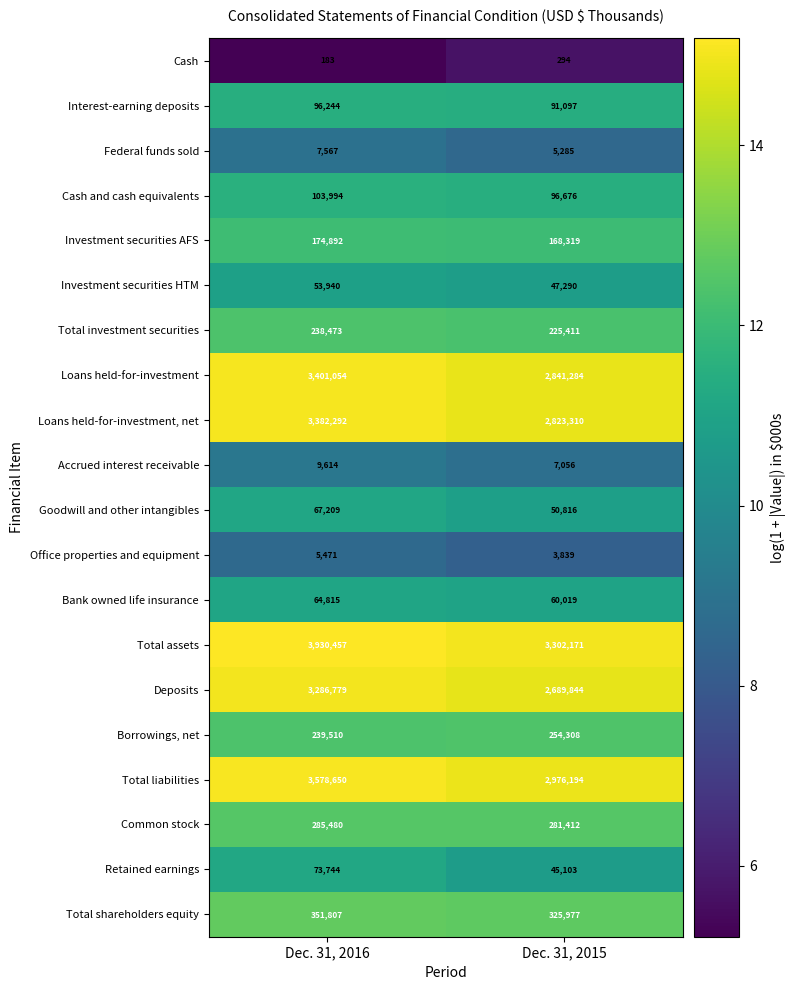

The Borrowings, net series shows 422870 at Dec. 31, 2015. True or false?

False